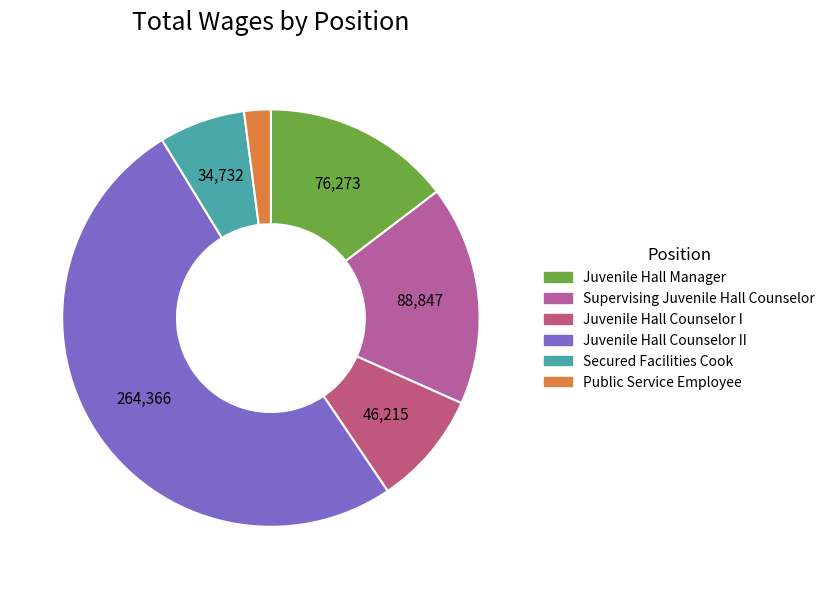

To the nearest percent, what is the difference between the Juvenile Hall Counselor II and Juvenile Hall Counselor I slice percentages?

42%